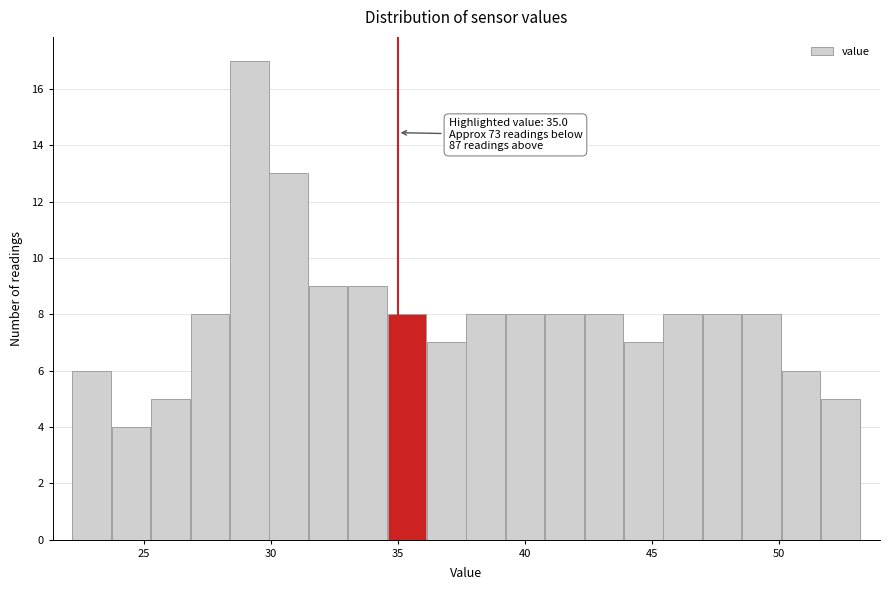

Around what value on the x-axis is the tallest bar? Give the approximate position of its centre, as read against the axis.

29.0